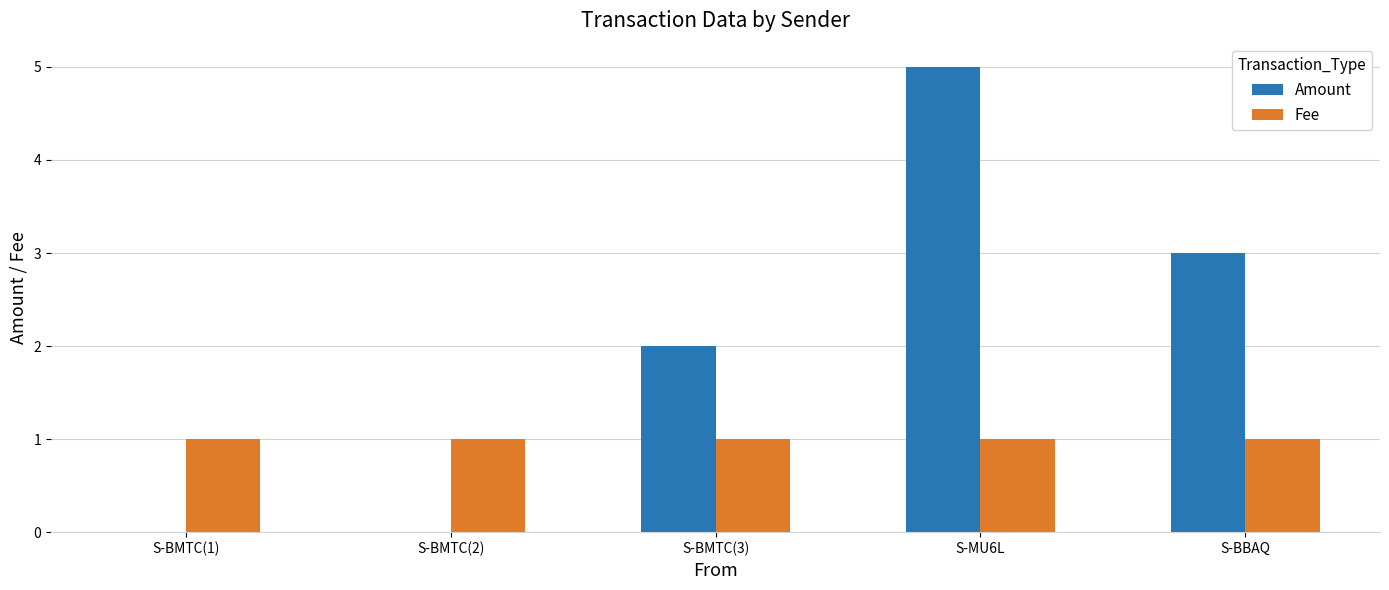

Which series changed the most between S-BMTC(2) and S-MU6L?

Amount